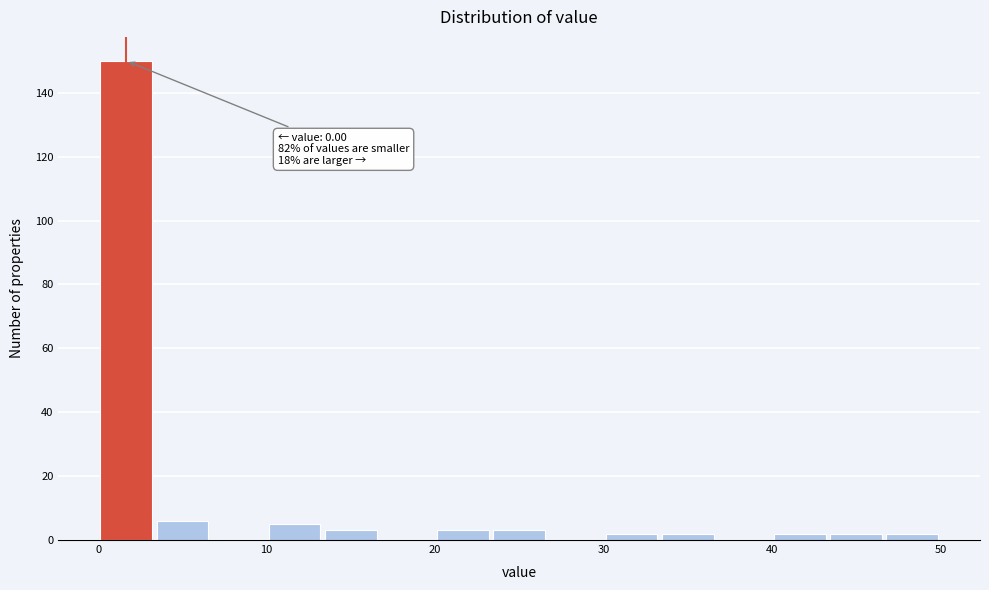

Read against the x-axis, roughly where is the centre of the tallest bar?

2